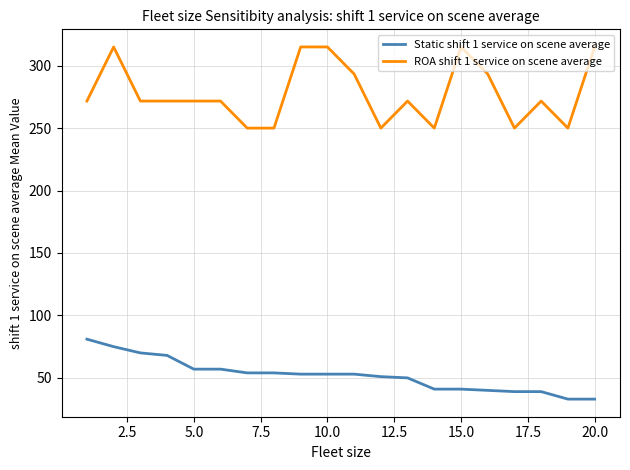

List the series in order of their peak value, lowest first.

Static shift 1 service on scene average, ROA shift 1 service on scene average